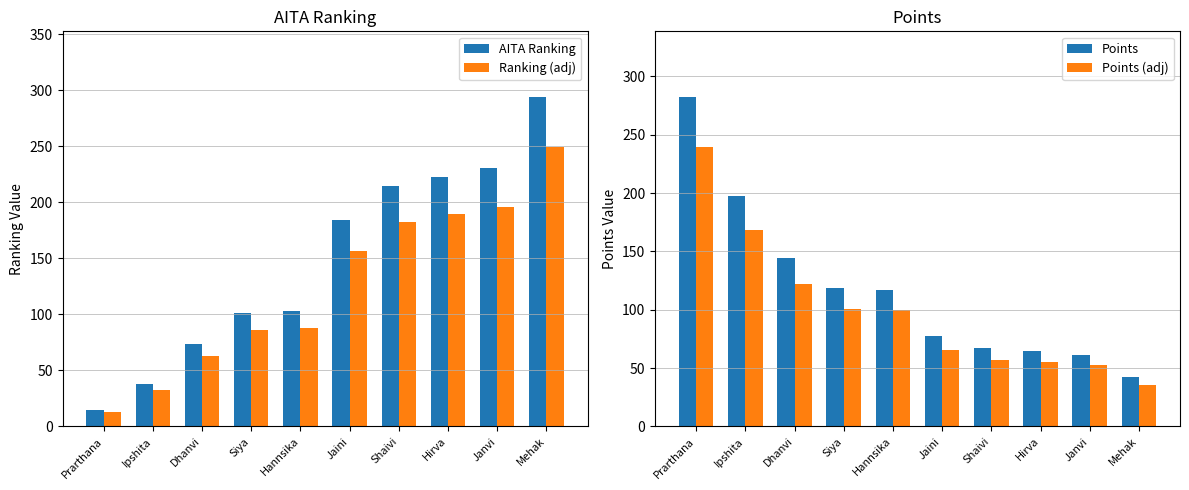

What is the label of the 6th bar from the left?

Jaini